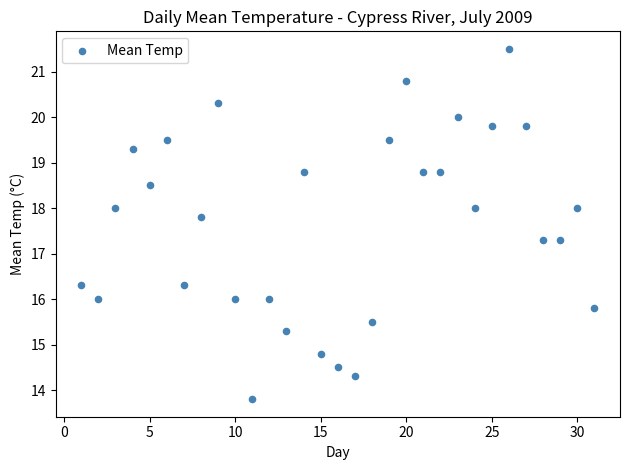

What is the range of X values (max minus min)?

30.0